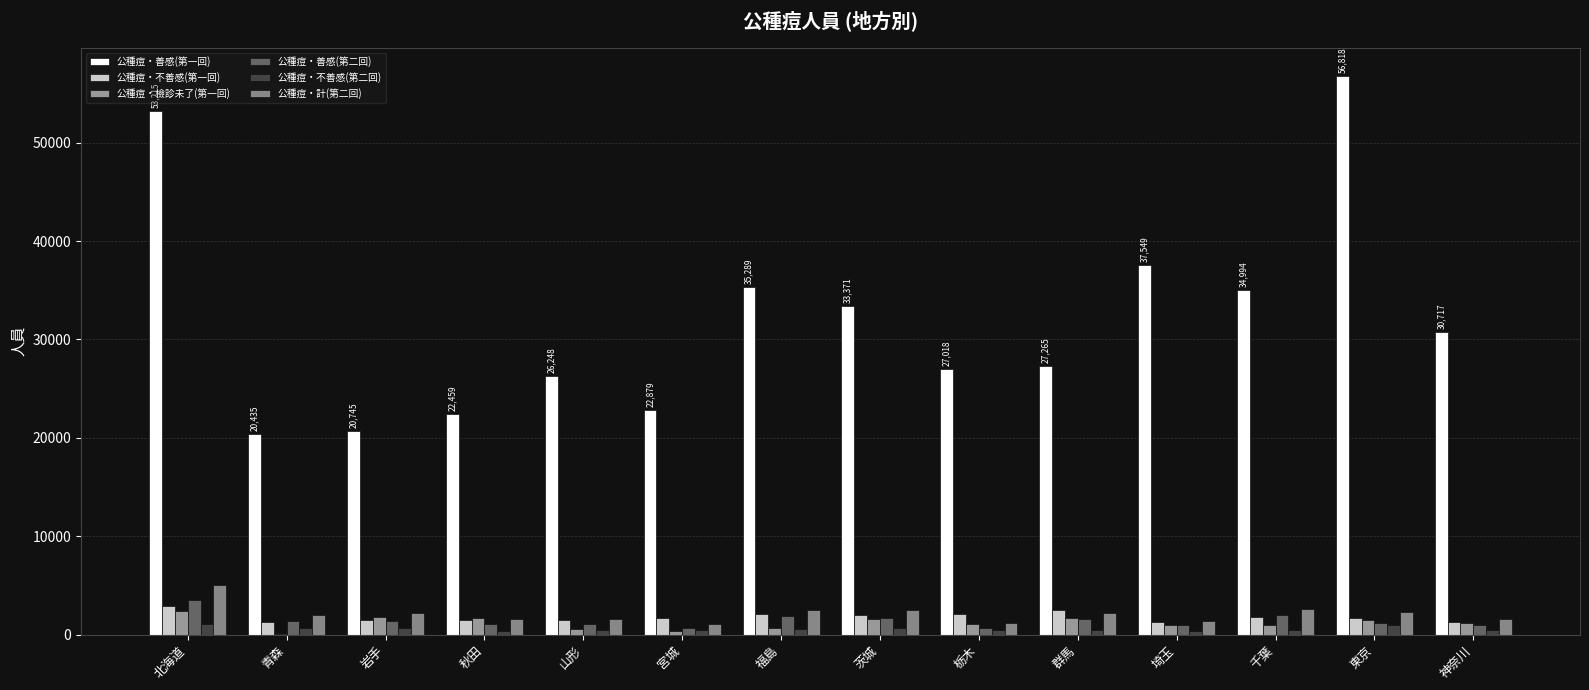

What is the sum of the 公種痘・善感(第二回) values at 茨城 and 神奈川?

2603